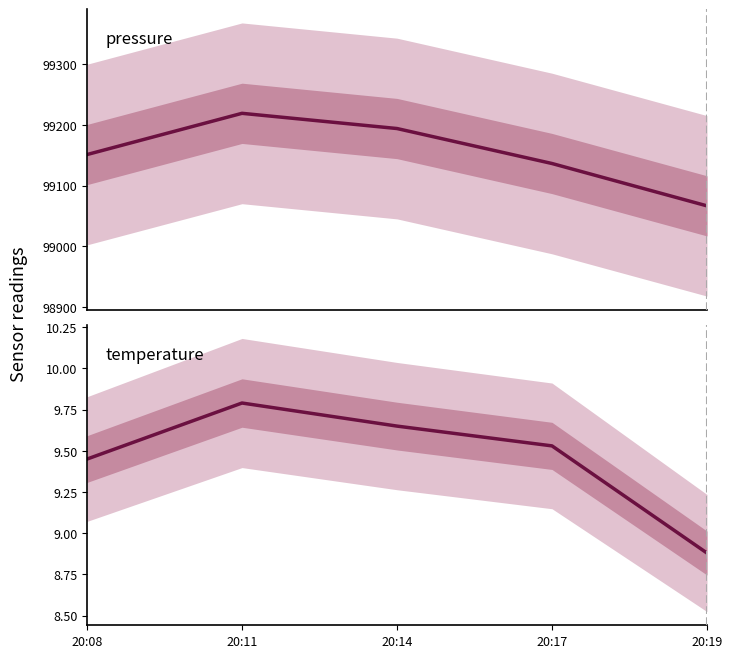

Count the number of categories in the chart.

5